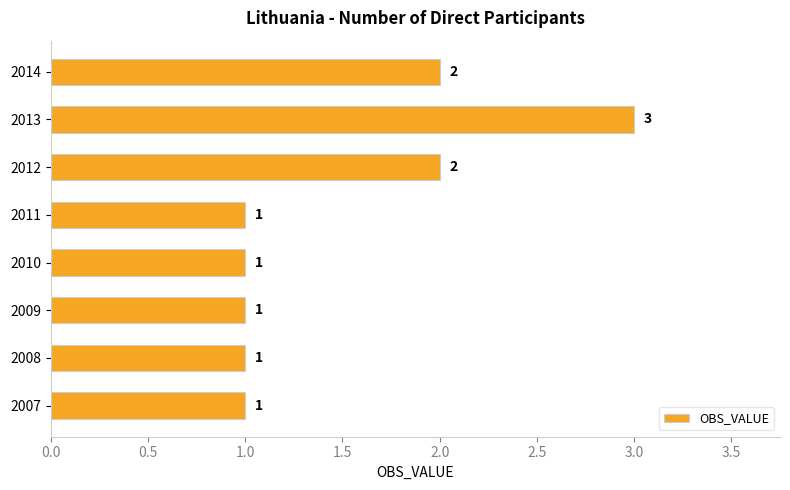

What is the difference between the maximum and second lowest values?

2